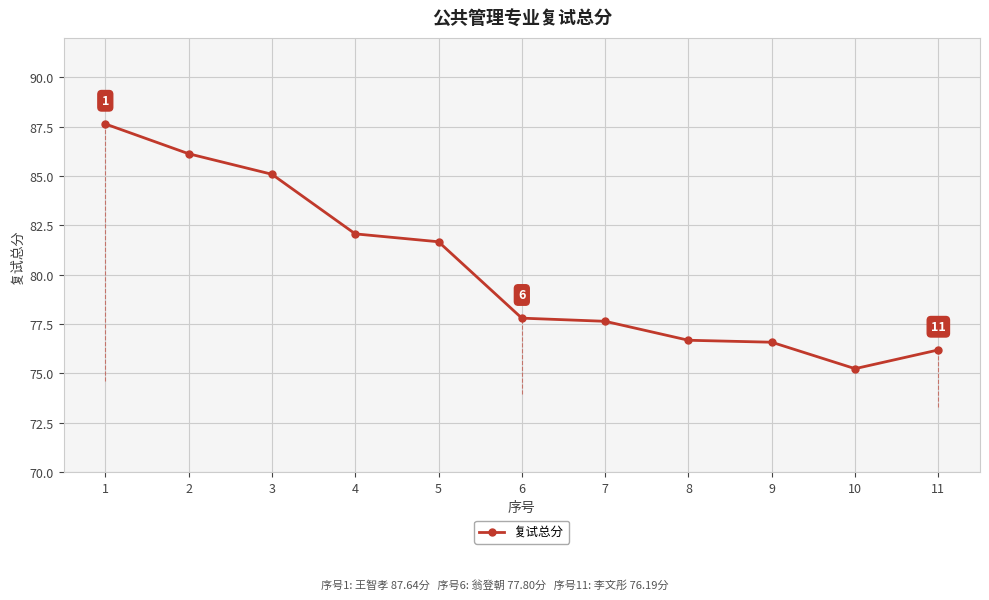

Reading left to right, transcribe all the data shown in this chart.

87.6	86.1	85.1	82.1	81.7	77.8	77.6	76.7	76.6	75.2	76.2